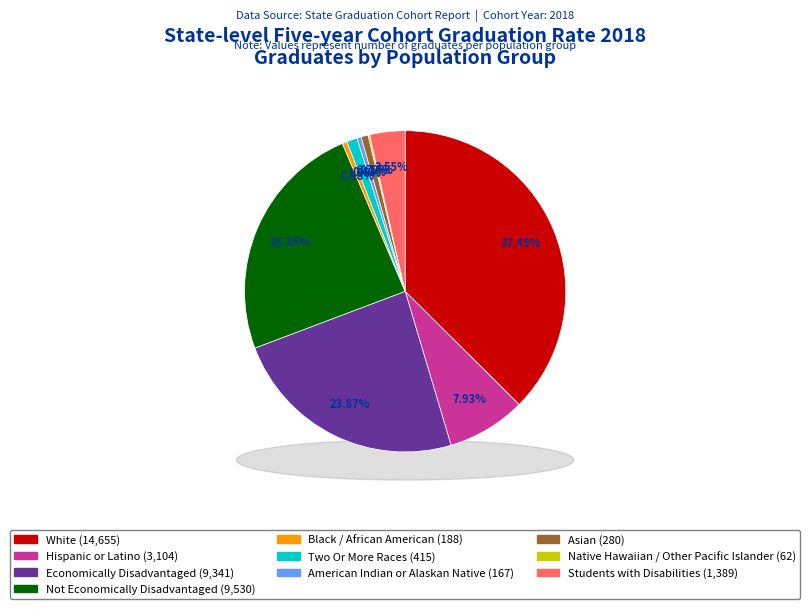

What is the total percentage of American Indian or Alaskan Native and Economically Disadvantaged?

24.3%